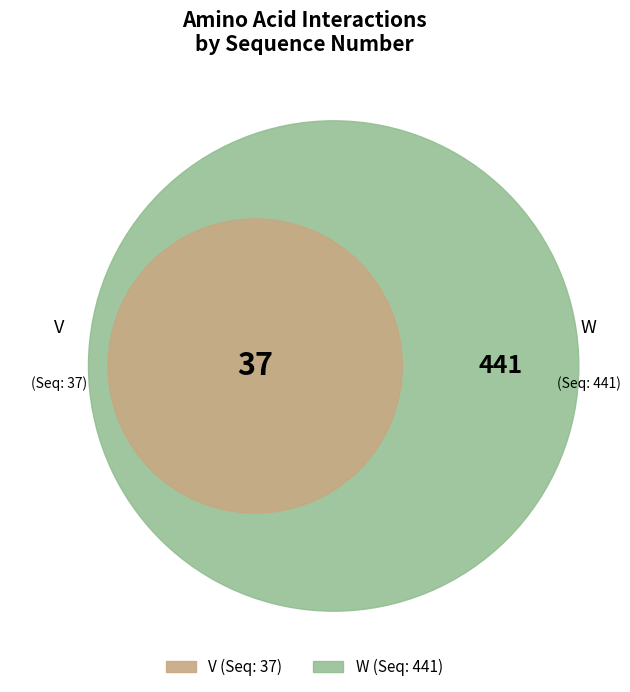

What is the smallest slice in the pie chart?

V